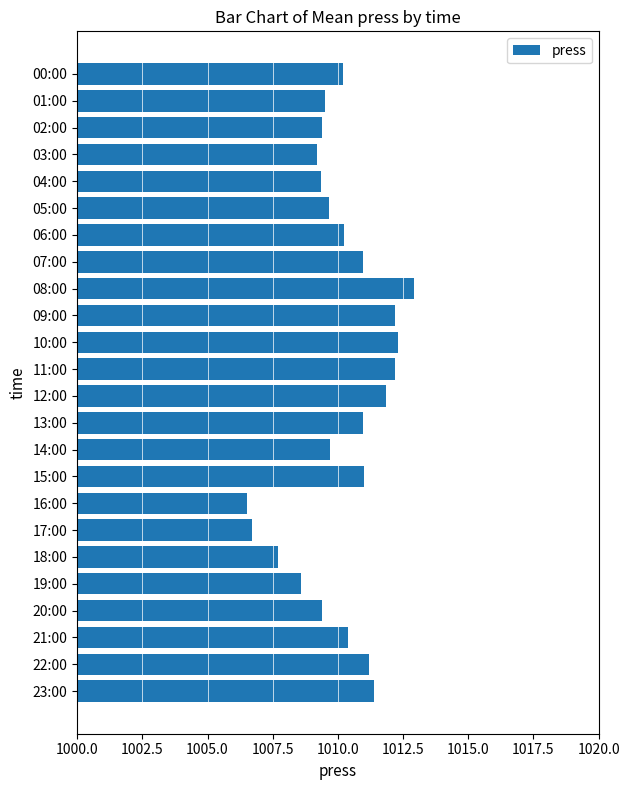

The value at 05:00 is 459.2. True or false?

False